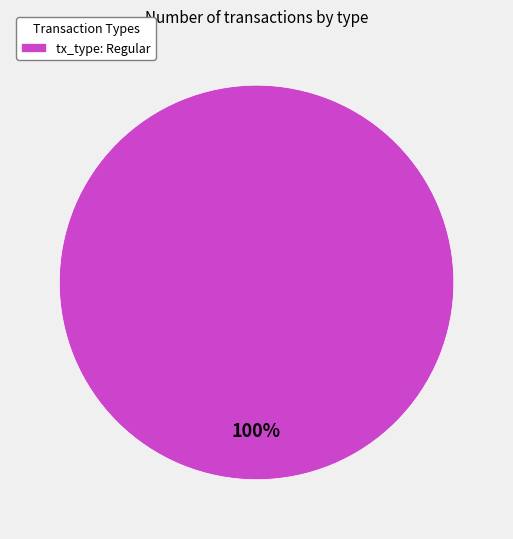

Rank the categories by value from highest to lowest.

tx_type: Regular